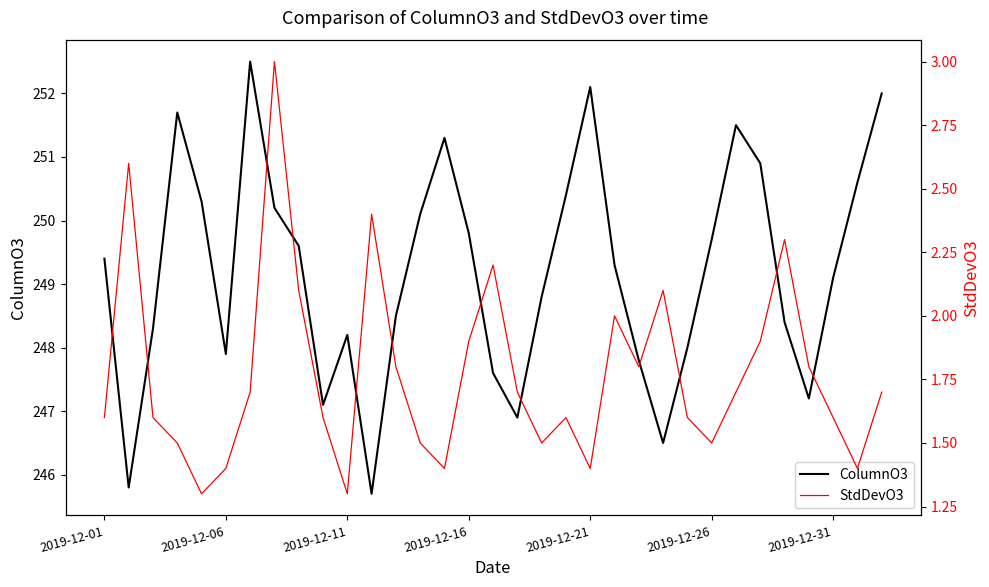

What is the minimum value for ColumnO3?

245.7